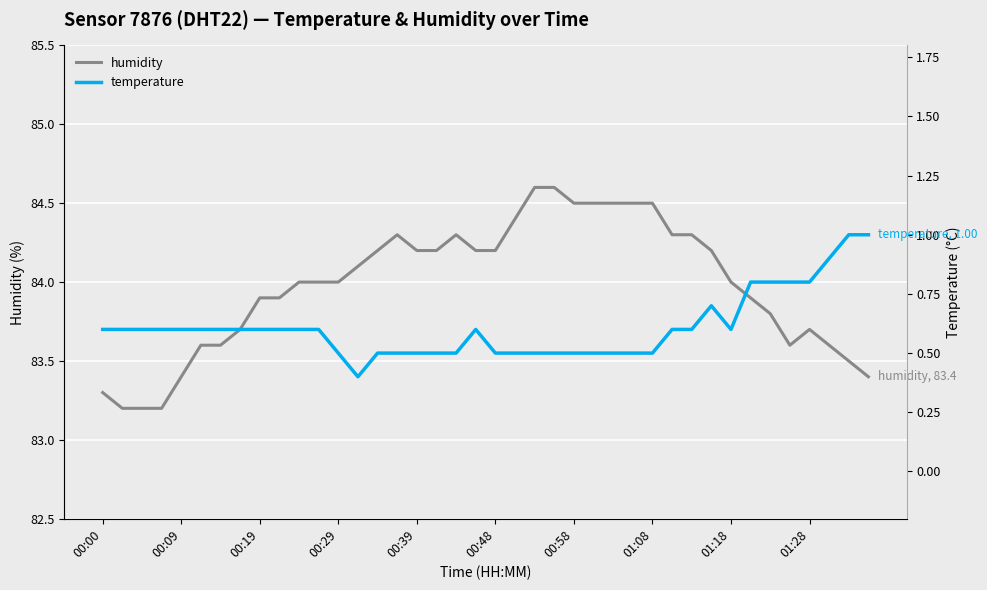

True or false: temperature and humidity intersect in this chart.

False